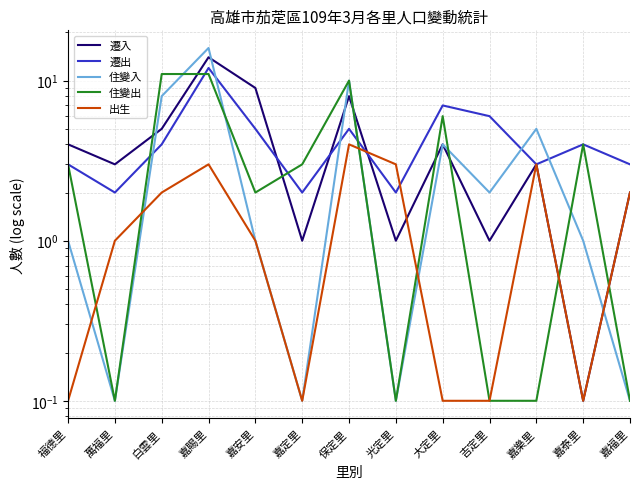

How many lines are shown in the chart?

5